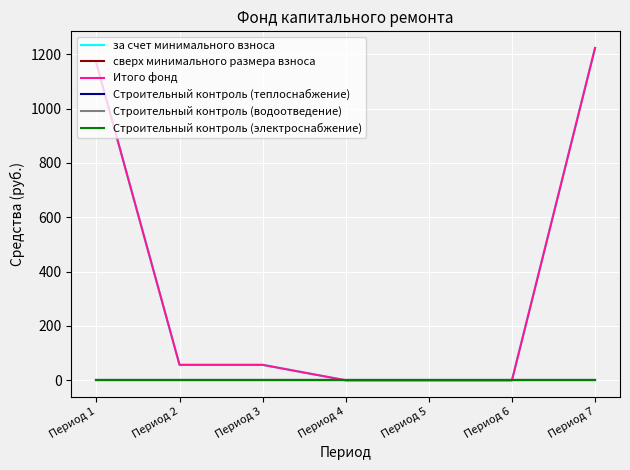

Reading left to right, list all the values displayed in this chart.

за счет минимального взноса: Период 1=1166.5	Период 2=56.8	Период 3=56.8	Период 4=0.0	Период 5=0.0	Период 6=0.0	Период 7=1223.3
сверх минимального размера взноса: Период 1=0.0	Период 2=0.0	Период 3=0.0	Период 4=0.0	Период 5=0.0	Период 6=0.0	Период 7=0.0
Итого фонд: Период 1=1166.5	Период 2=56.8	Период 3=56.8	Период 4=0.0	Период 5=0.0	Период 6=0.0	Период 7=1223.3
Строительный контроль (теплоснабжение): Период 1=0.0	Период 2=0.0	Период 3=0.0	Период 4=0.0	Период 5=0.0	Период 6=0.0	Период 7=0.0
Строительный контроль (водоотведение): Период 1=0.0	Период 2=0.0	Период 3=0.0	Период 4=0.0	Период 5=0.0	Период 6=0.0	Период 7=0.0
Строительный контроль (электроснабжение): Период 1=0.0	Период 2=0.0	Период 3=0.0	Период 4=0.0	Период 5=0.0	Период 6=0.0	Период 7=0.0